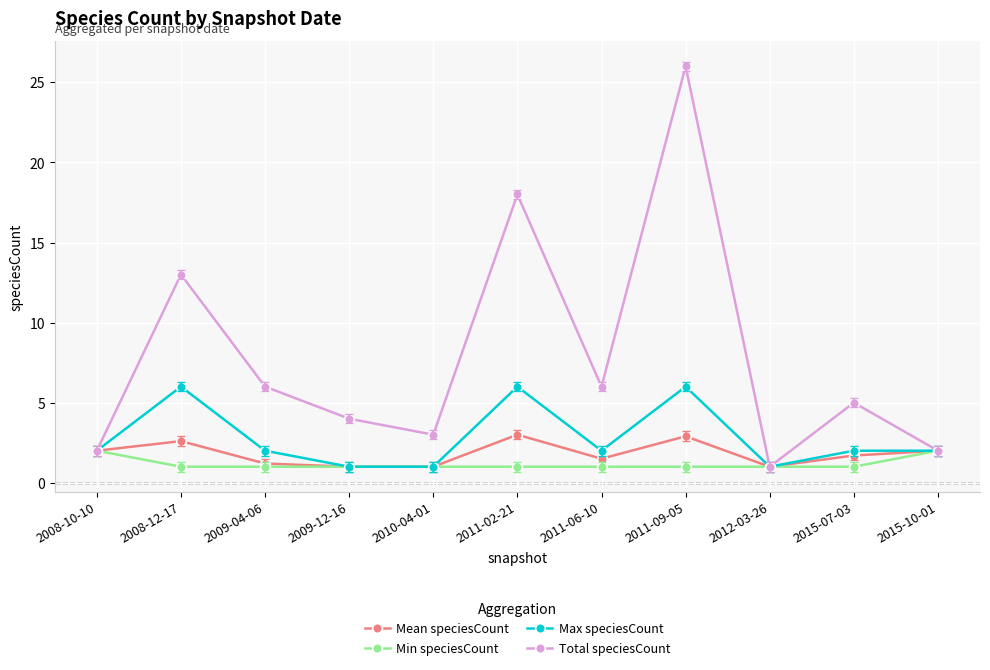

What is the approximate value of Mean speciesCount at 2012-03-26?

1.0